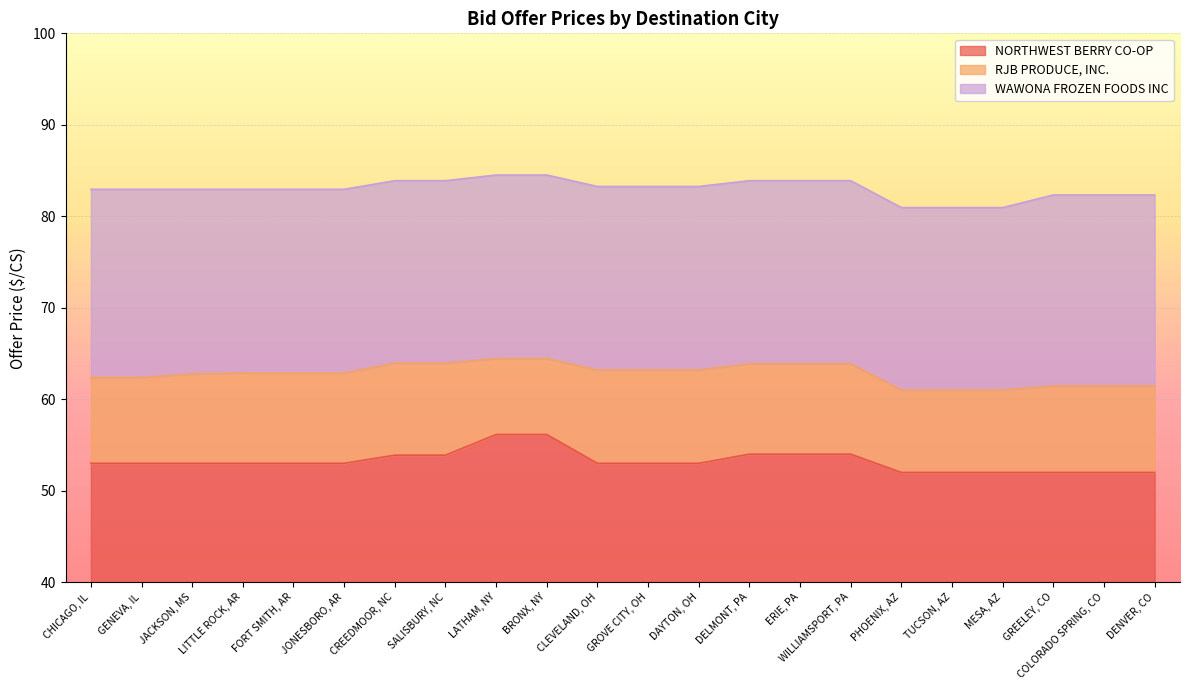

True or false: RJB PRODUCE, INC. and NORTHWEST BERRY CO-OP intersect in this chart.

False